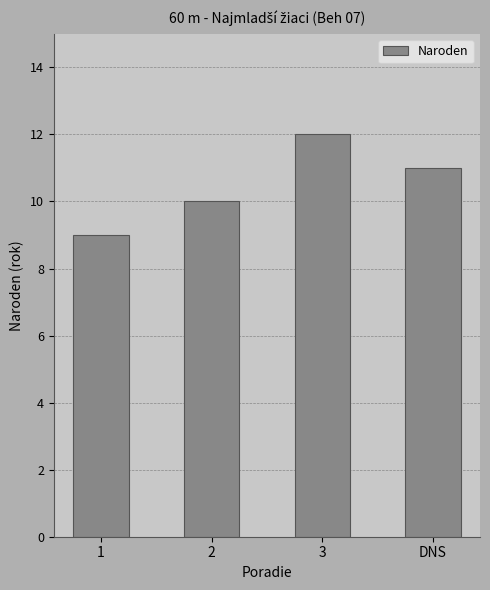

What is the difference between the maximum and second lowest values?

2